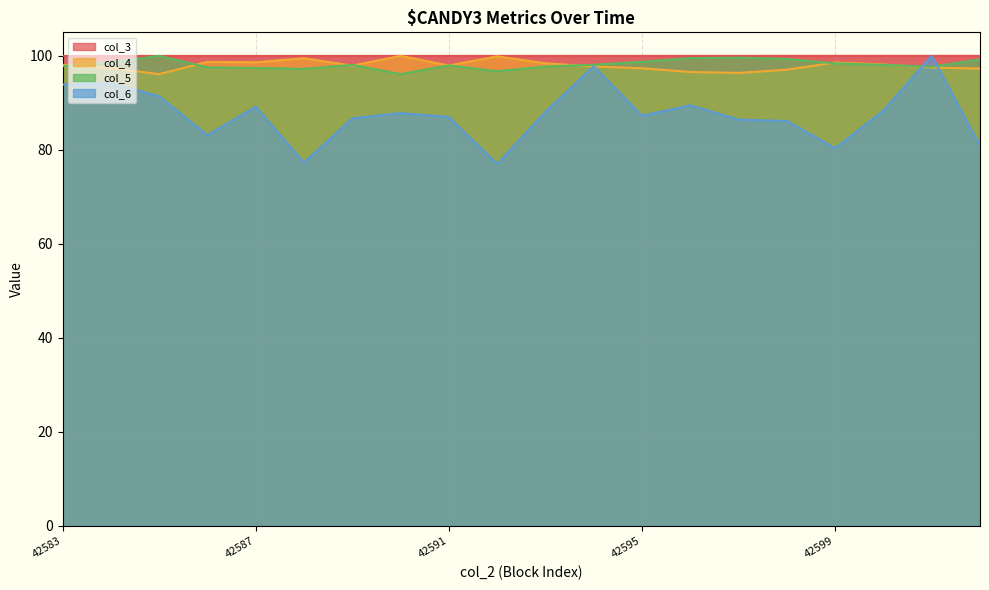

Which category has the lowest value in the col_6 series?

42592